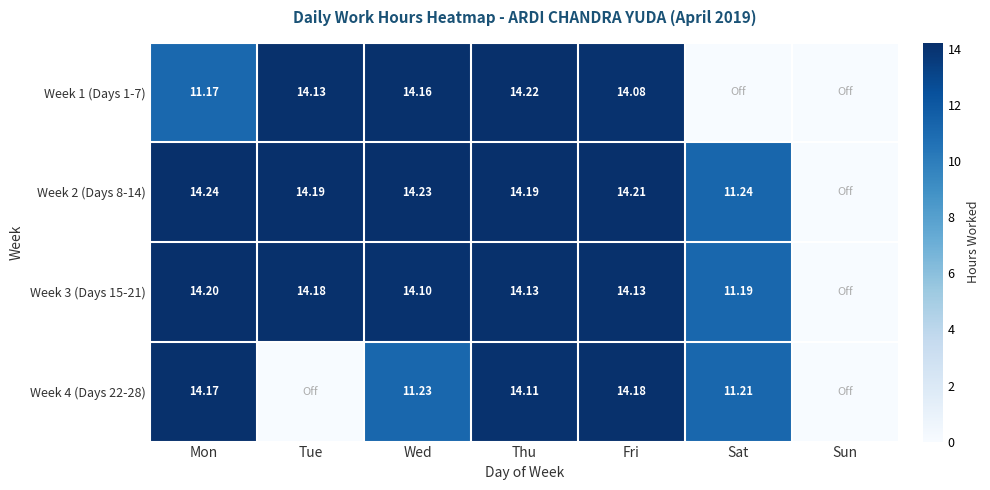

The value of Week 4 (Days 22-28) at Sat is 2.3. True or false?

False